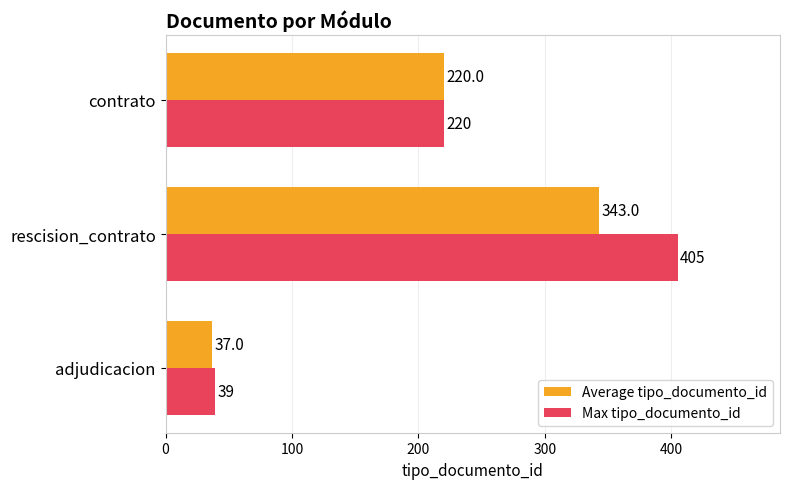

List the series in order of their peak value, lowest first.

Average tipo_documento_id, Max tipo_documento_id